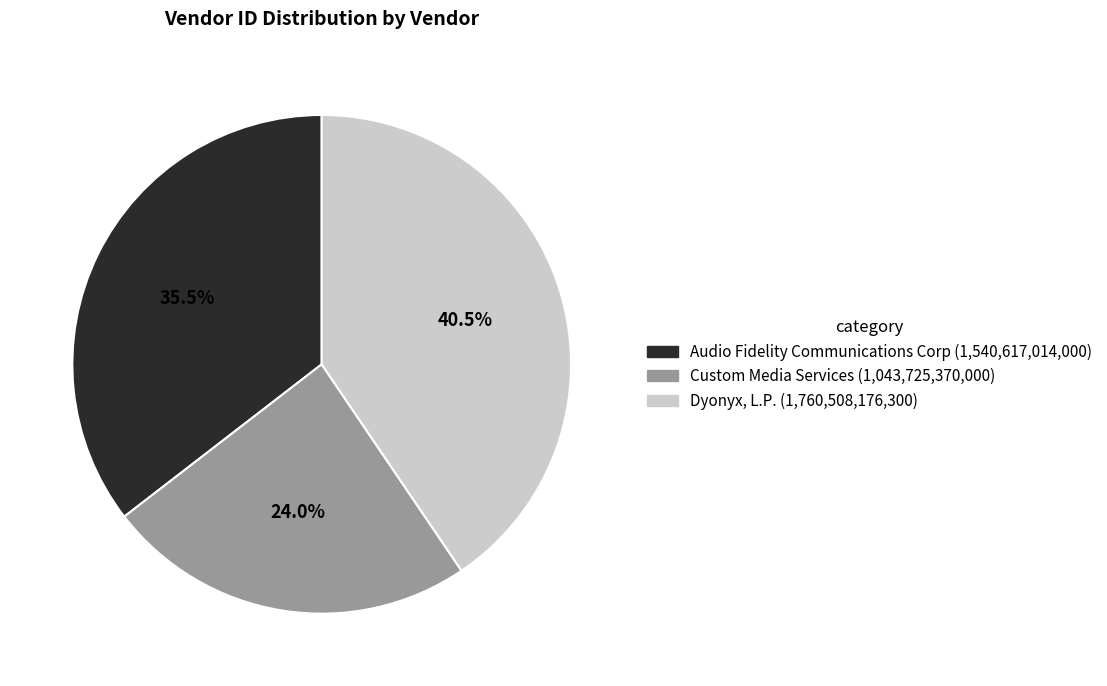

Rank the categories by value from highest to lowest.

Dyonyx, L.P., Audio Fidelity Communications Corp, Custom Media Services